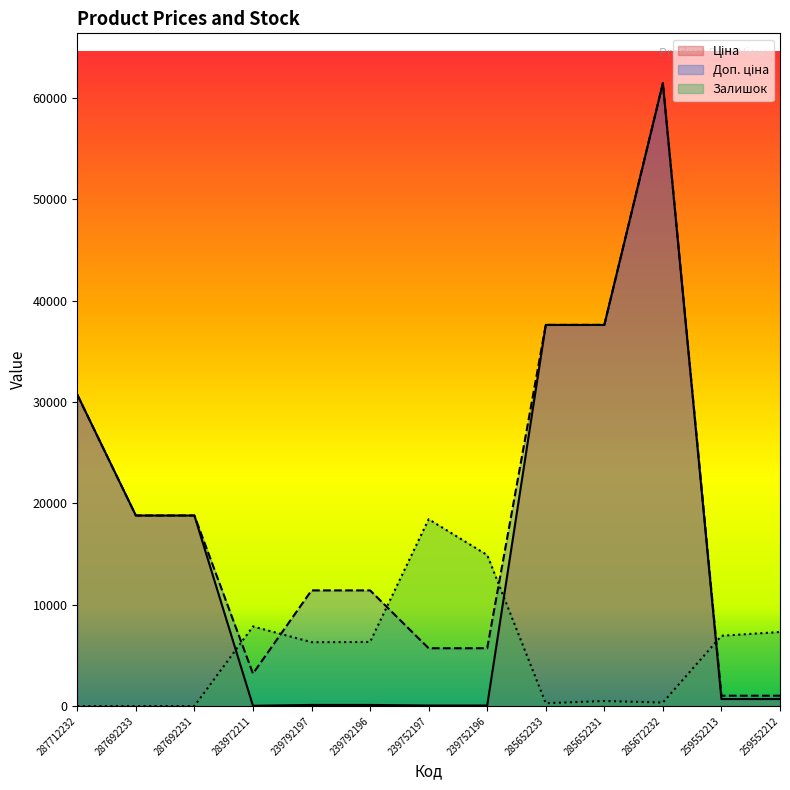

What is the difference between the second highest and minimum values in the Ціна series?

37561.6